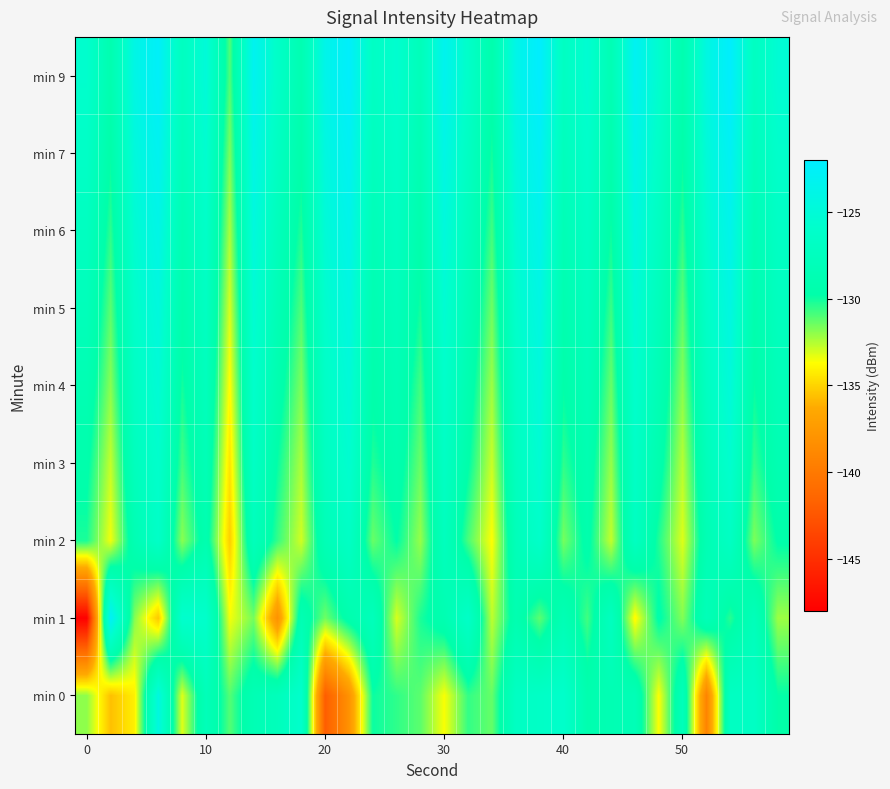

Count the number of data series in this chart.

9